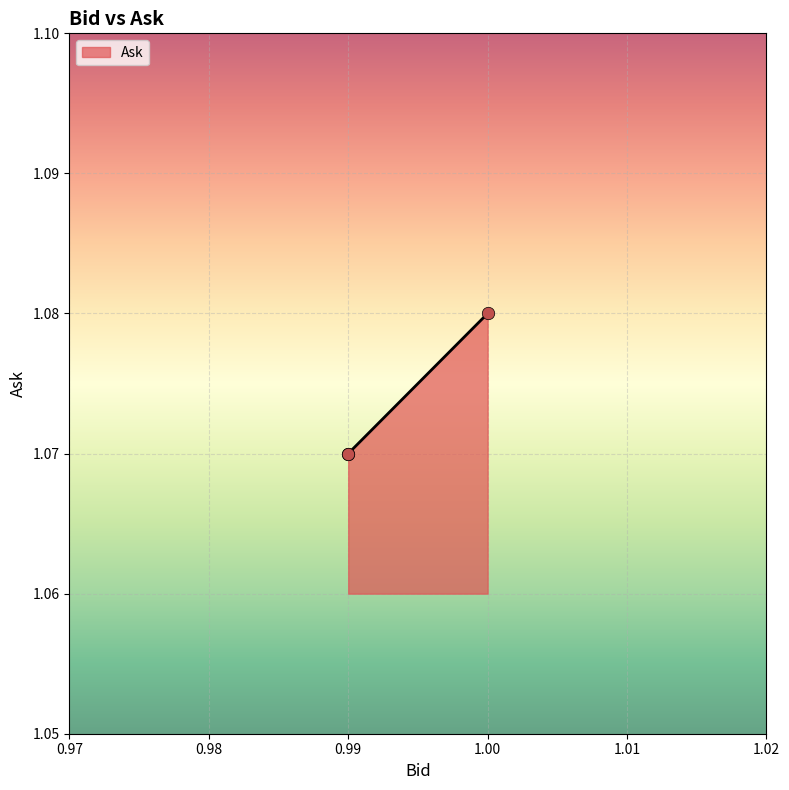

Between 0.99 and 1.0, which is larger?

1.0